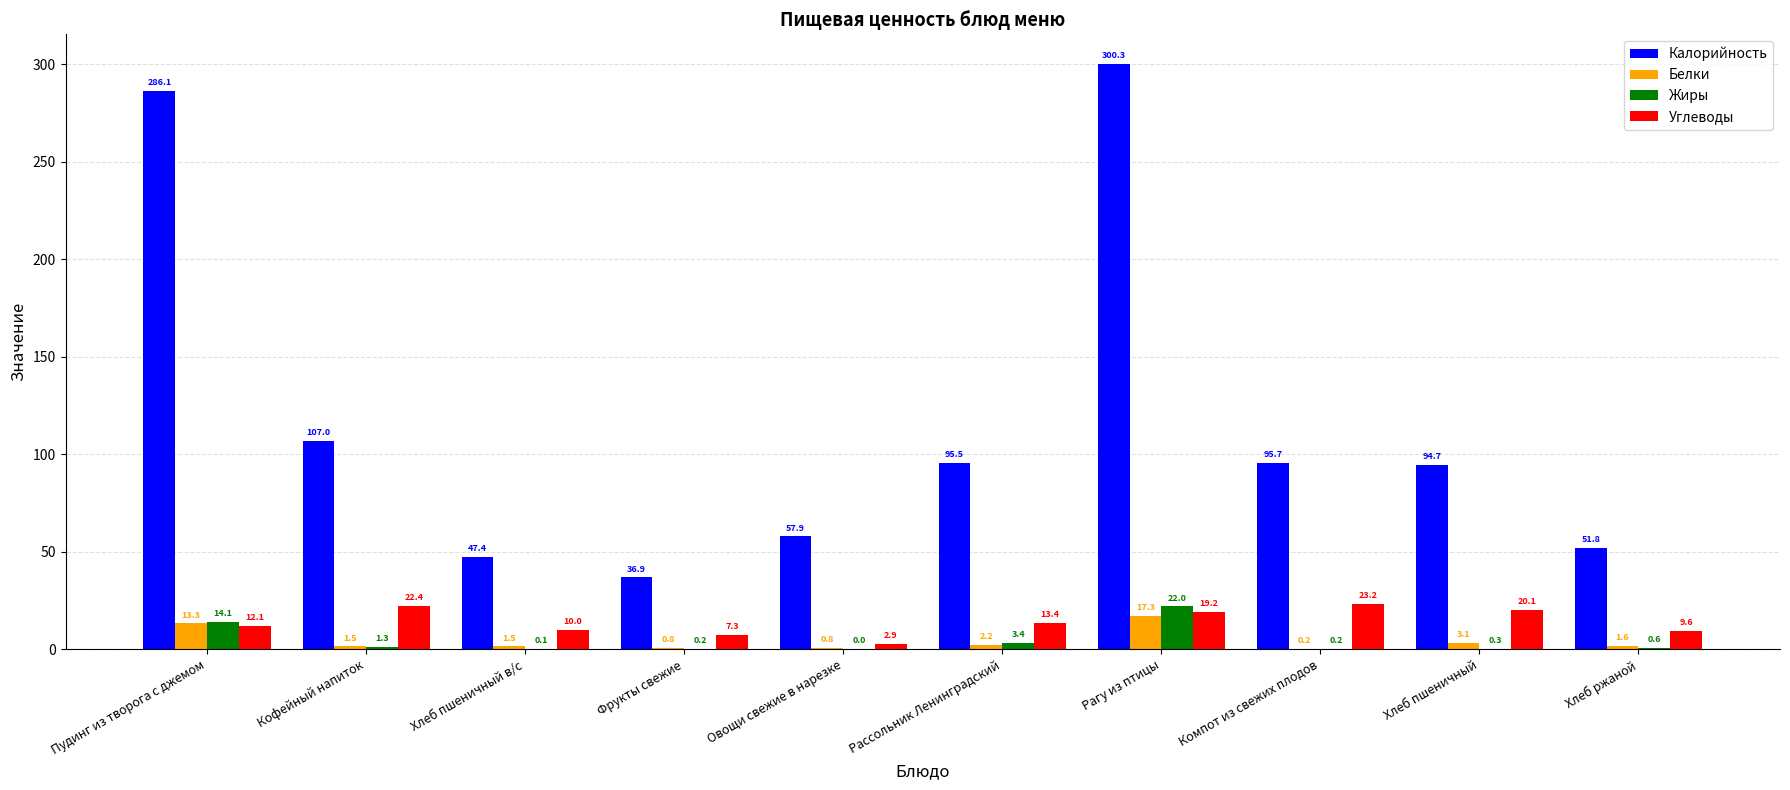

Is it true that Калорийность equals 15.7 at Хлеб пшеничный в/с?

False